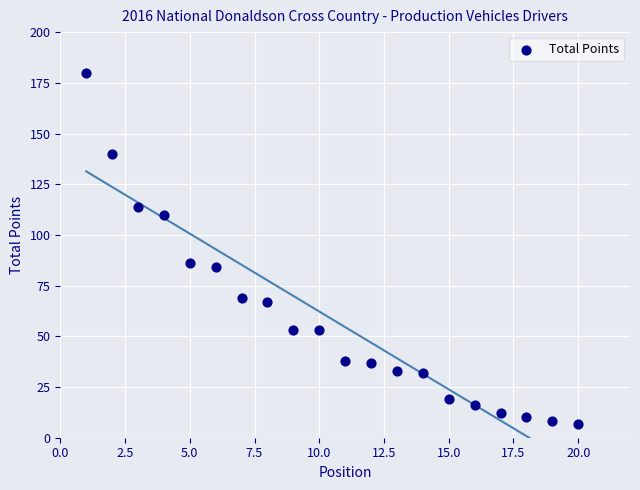

What is the range of X values (max minus min)?

19